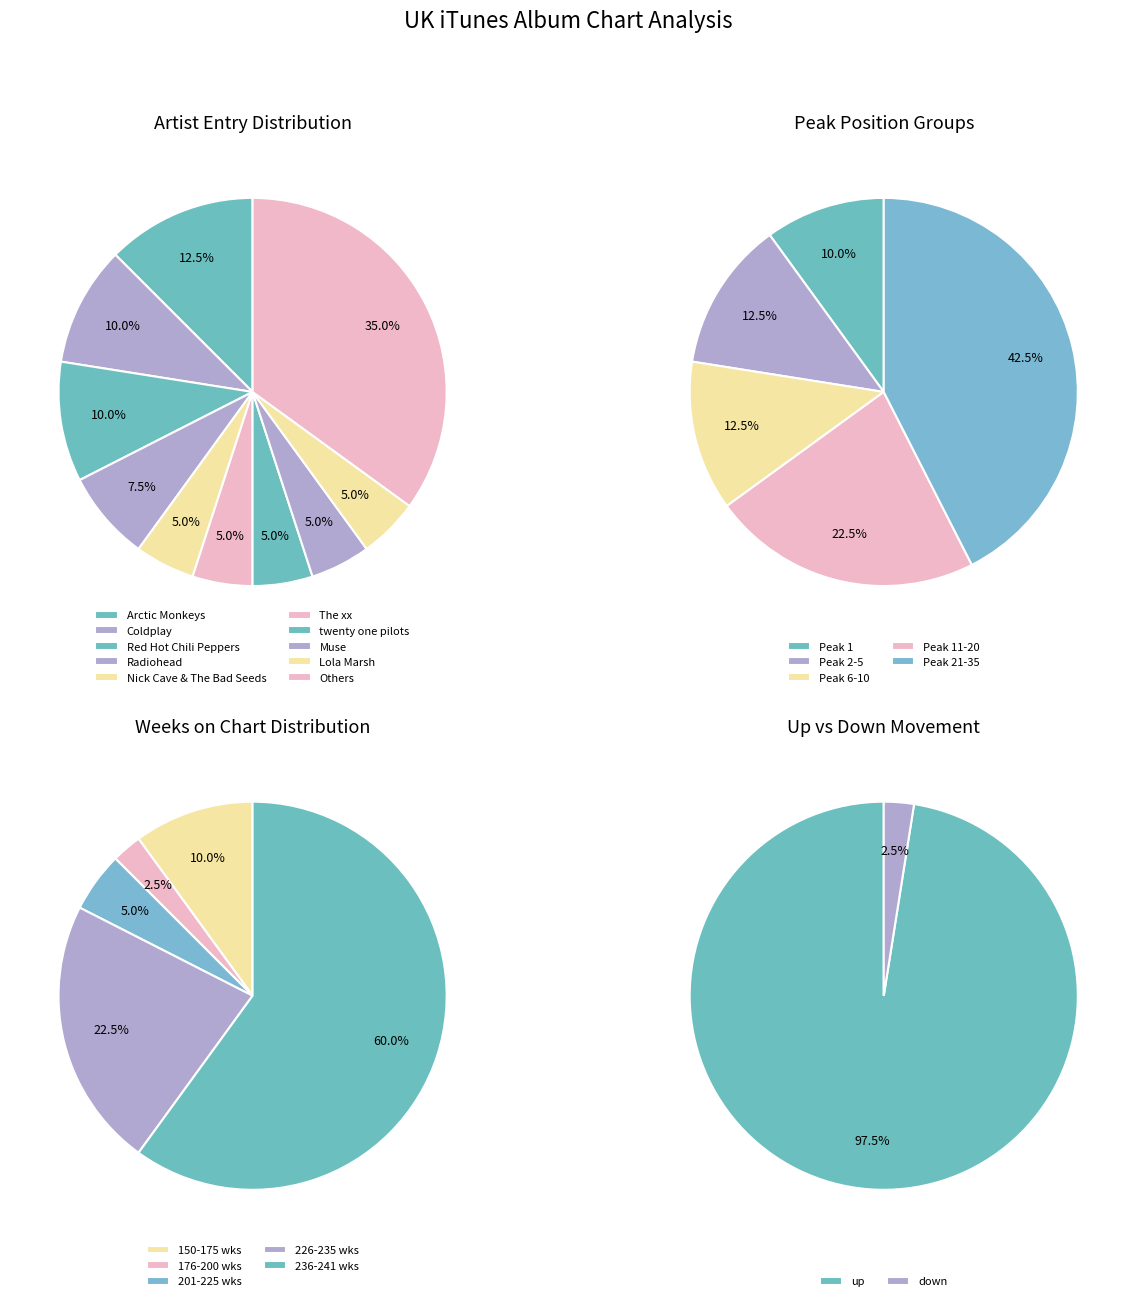

Rank the categories by value from highest to lowest.

up, down